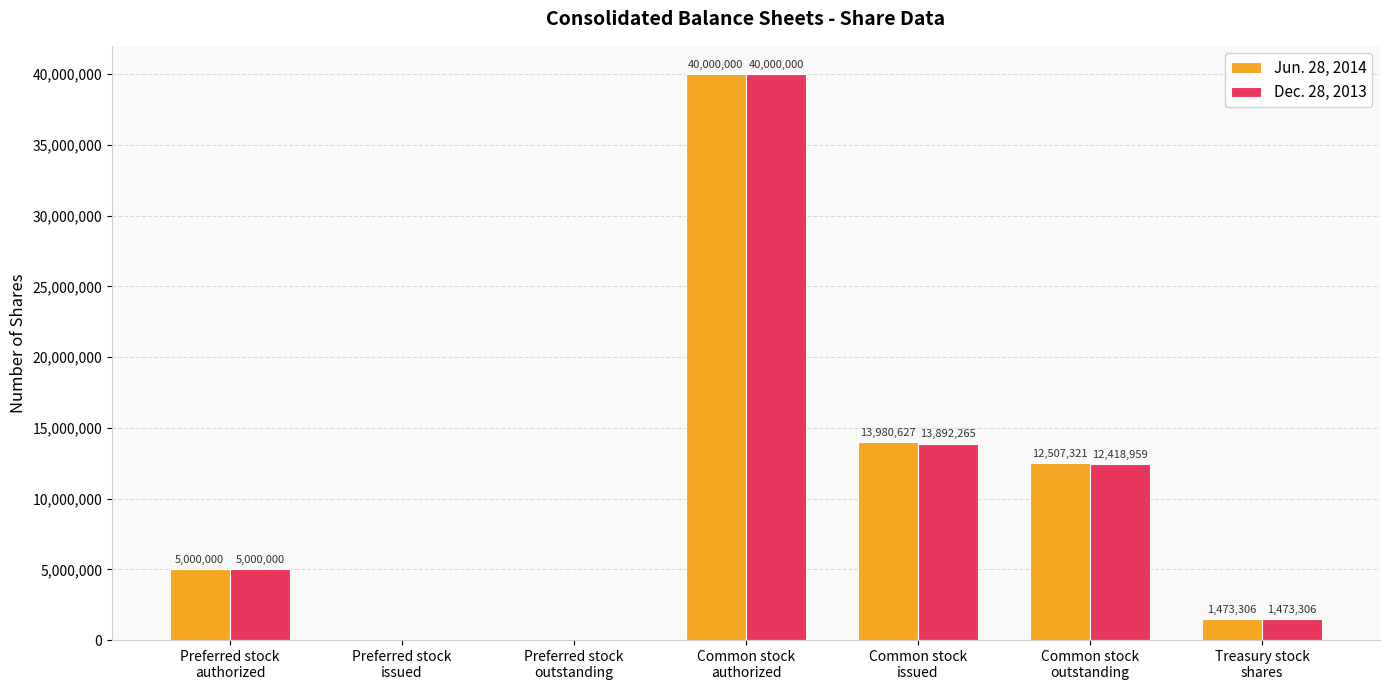

Reading right to left, what are all the values shown in this chart?

Jun. 28, 2014: 1473306	12507321	13980627	40000000	0	0	5000000
Dec. 28, 2013: 1473306	12418959	13892265	40000000	0	0	5000000